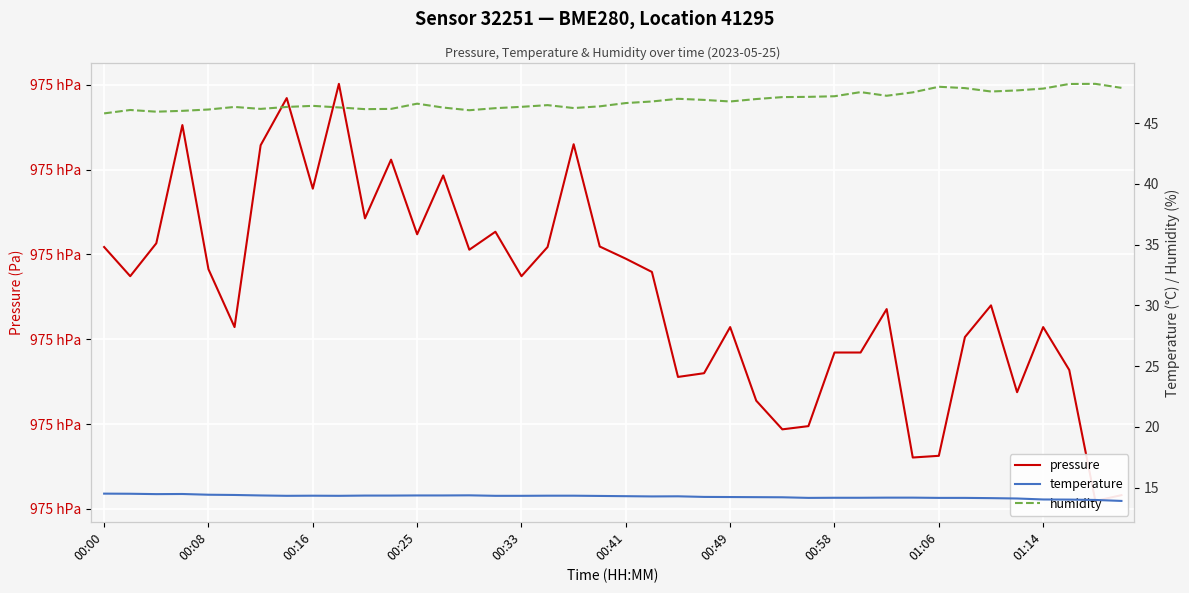

What is the difference between the pressure values at 23 and 26?

3.3